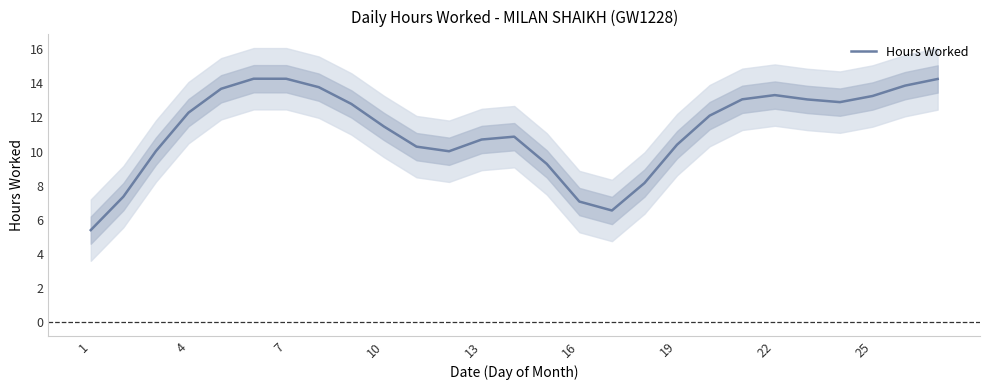

Reading left to right, what are all the values shown in this chart?

5.4	7.4	10.0	12.3	13.7	14.3	14.3	13.8	12.8	11.5	10.3	10.0	10.7	10.9	9.3	7.1	6.5	8.2	10.4	12.1	13.1	13.3	13.1	12.9	13.3	13.9	14.3